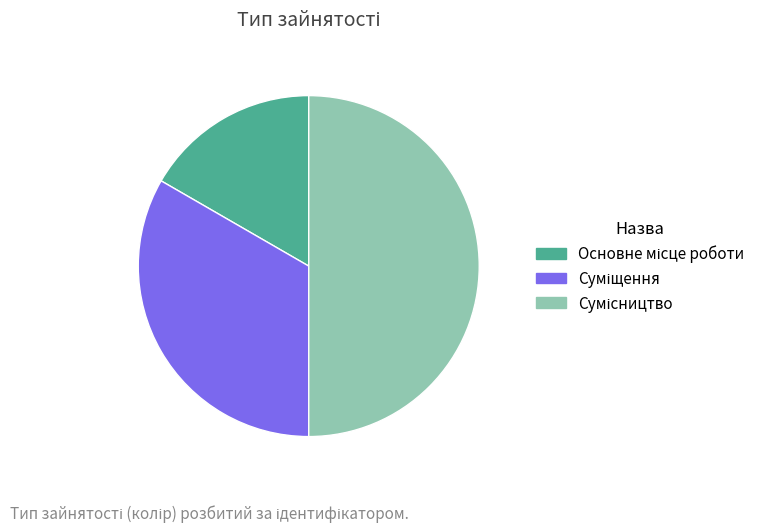

How many segments does this pie chart have?

3